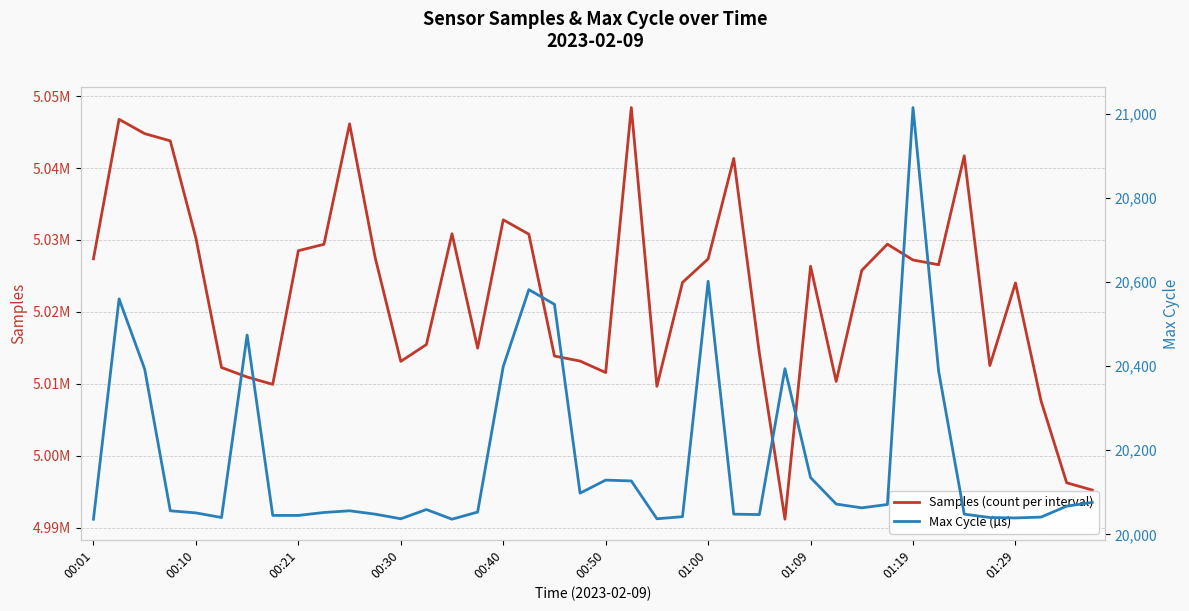

True or false: Samples (count per interval) has more than 0 points higher than both neighbors.

True